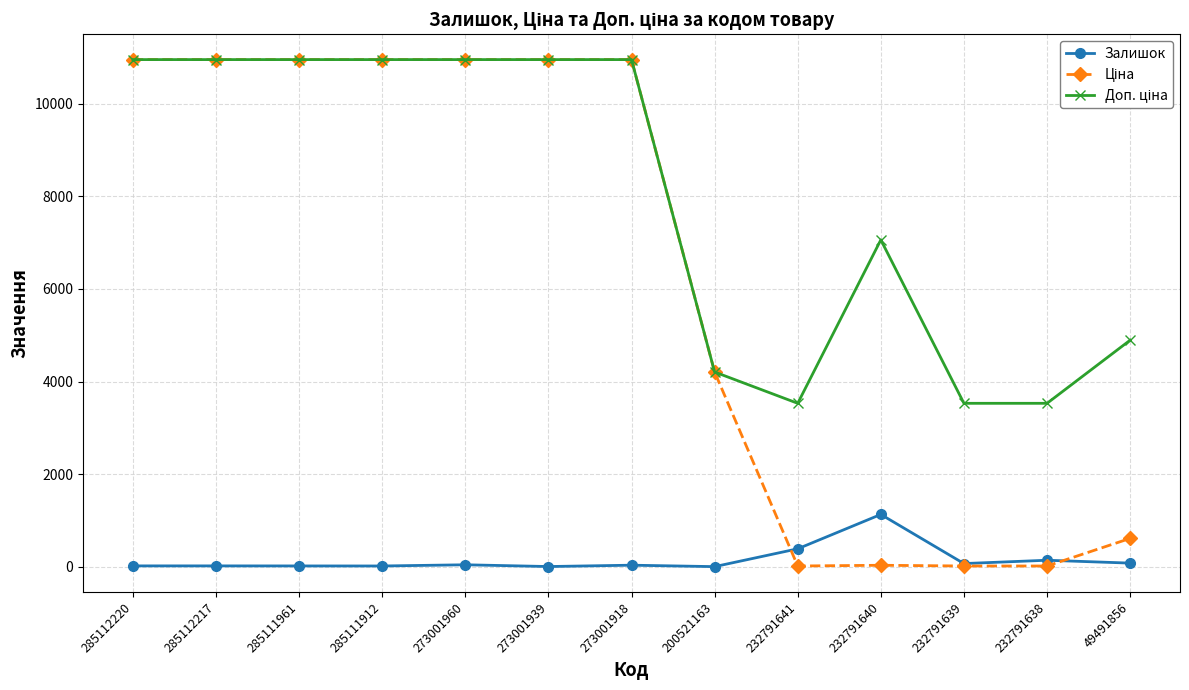

What is the value of the Залишок point at the 11th from the left?

68.0